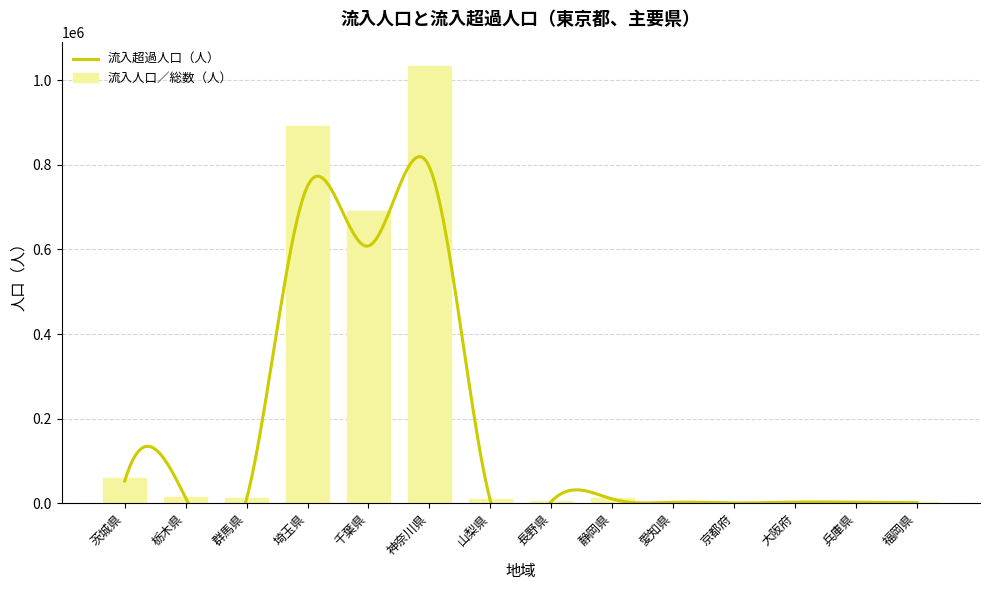

Which category has the lowest value across all series?

京都府